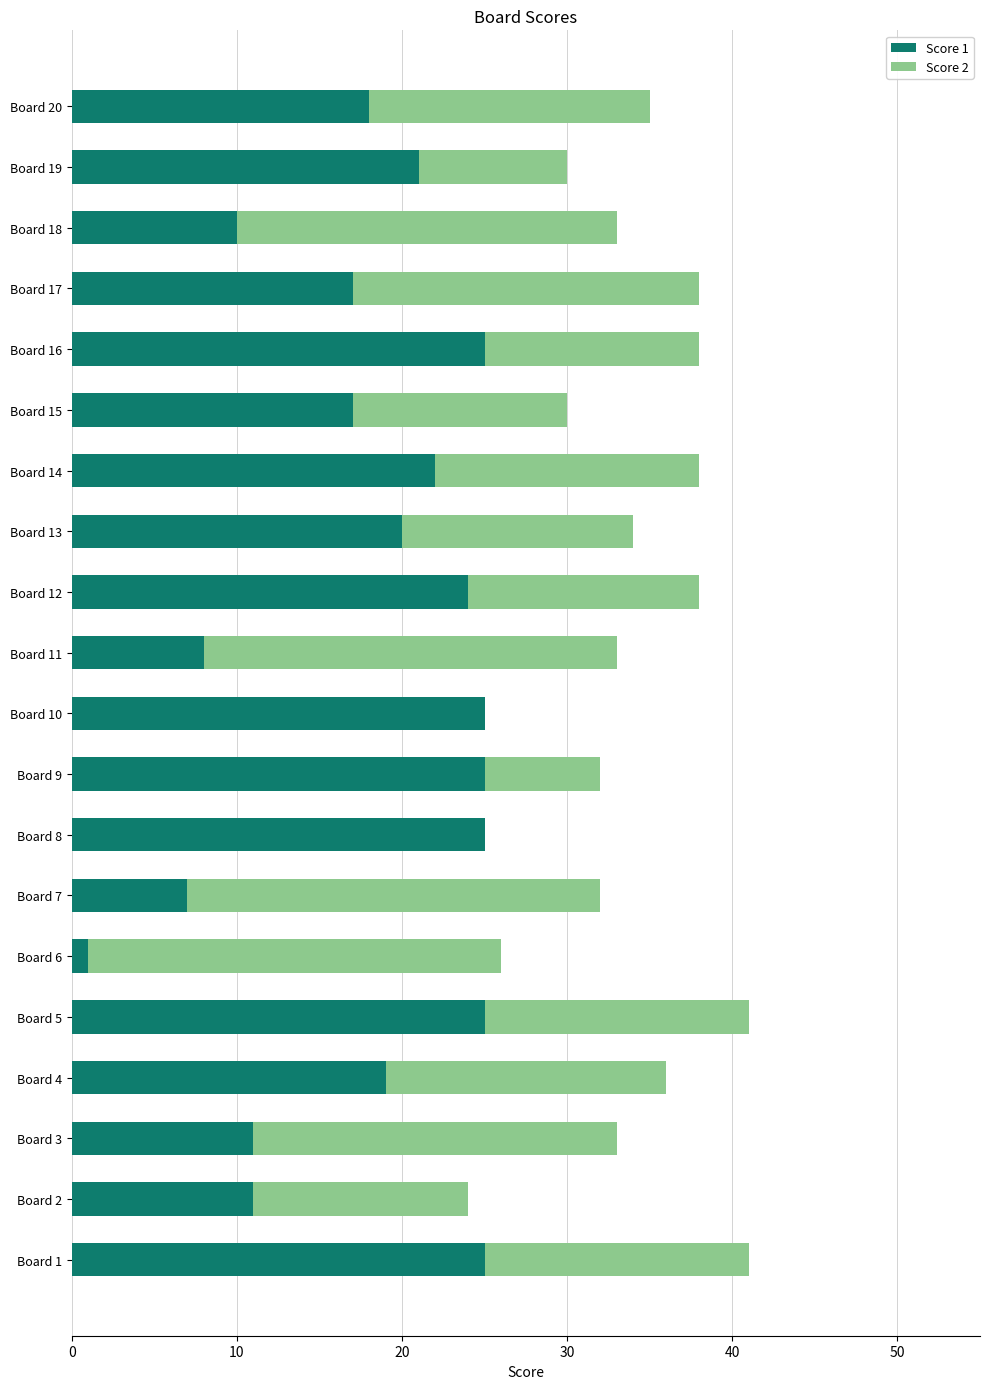

What are all the series names shown in the legend?

Score 1, Score 2